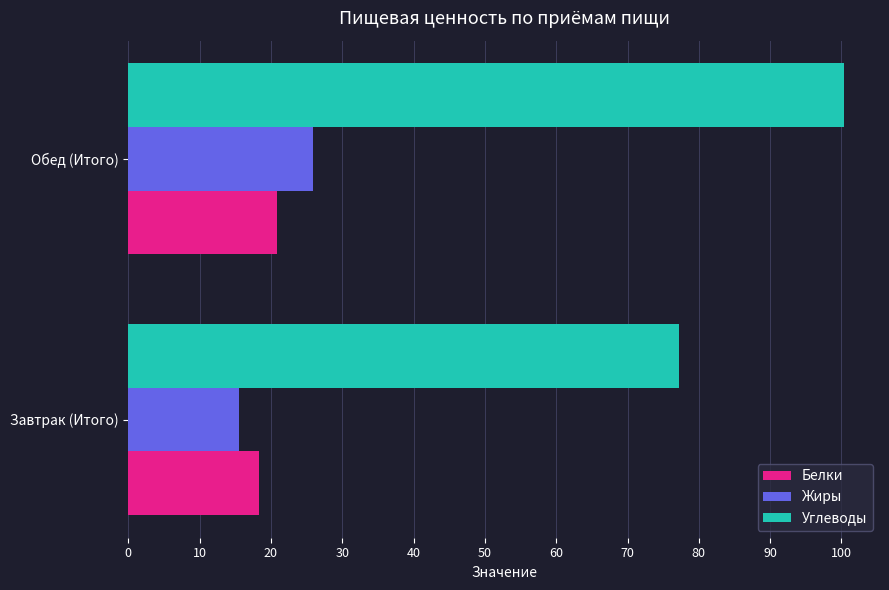

Which series has the widest spread of values?

Углеводы